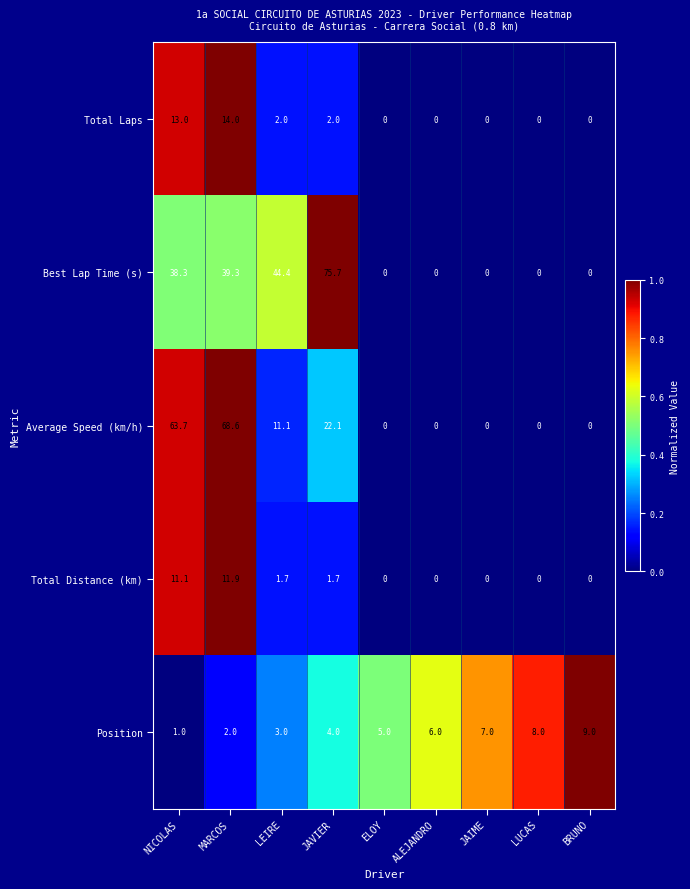

Between MARCOS and LEIRE, which series saw the biggest shift?

Average Speed (km/h)